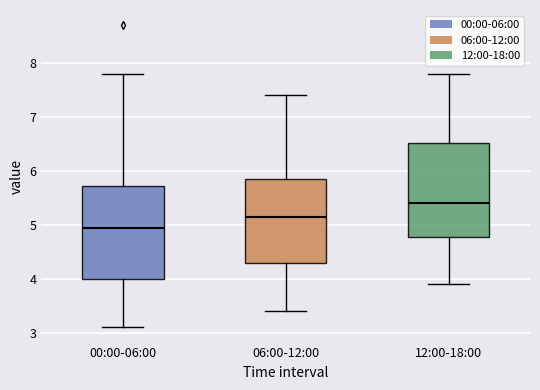

Where is the lower edge of the box for 12:00-18:00 on the y-axis? The values are not printed on the chart, so give them approximately, as read against the axis.

4.8